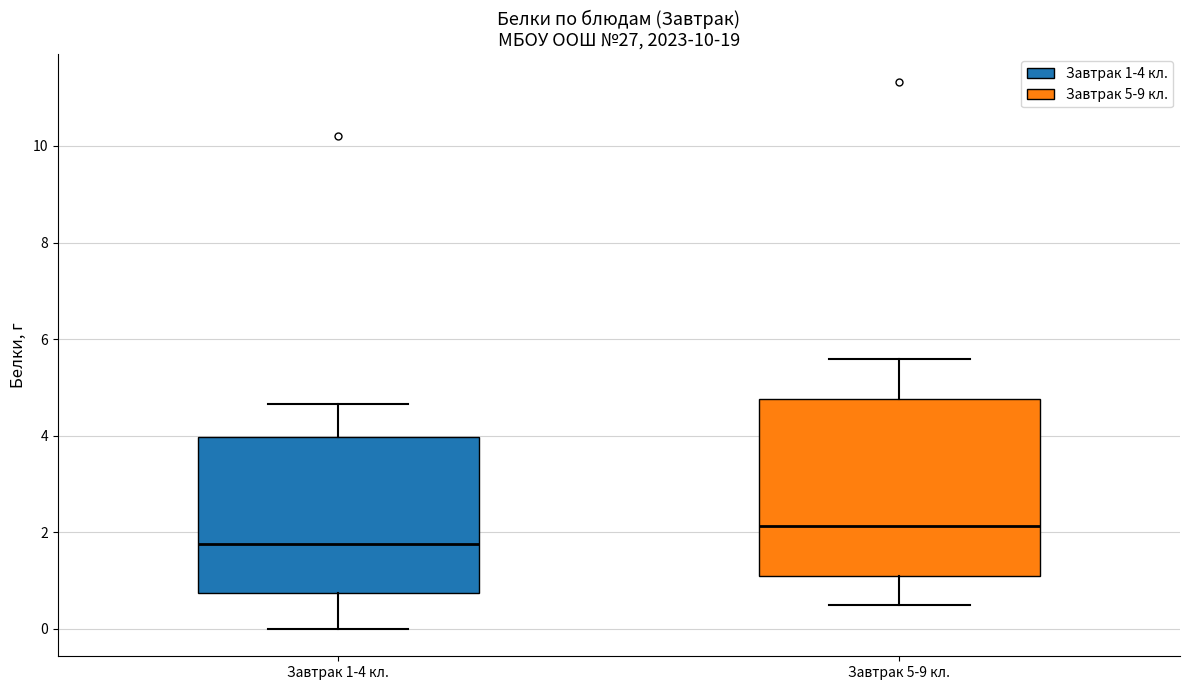

Where is the lower edge of the box for Завтрак 5-9 кл. on the y-axis? The values are not printed on the chart, so give them approximately, as read against the axis.

1.0